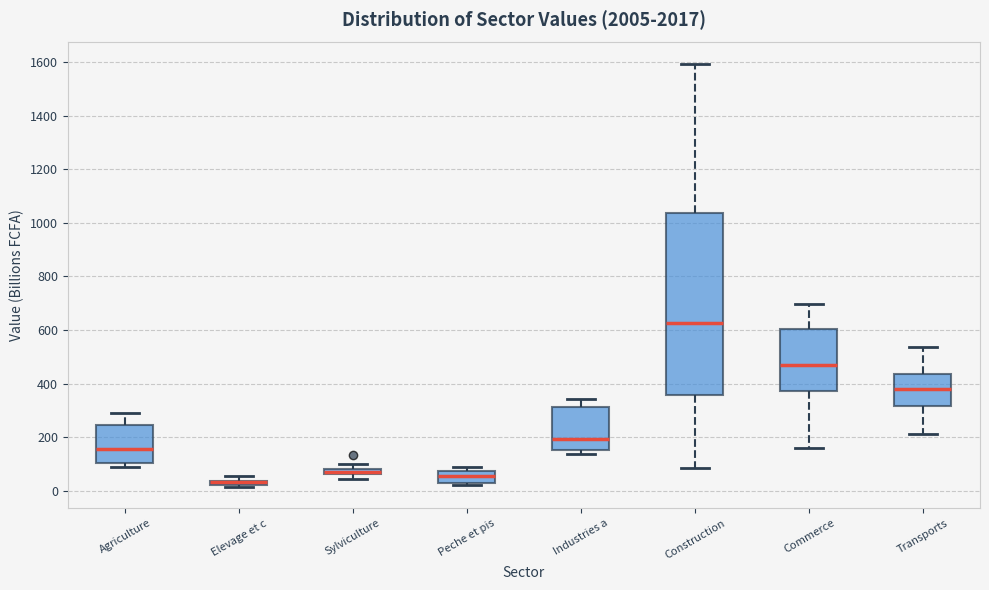

Comparing the boxes themselves (not the whiskers), which one is the tallest?

Construction